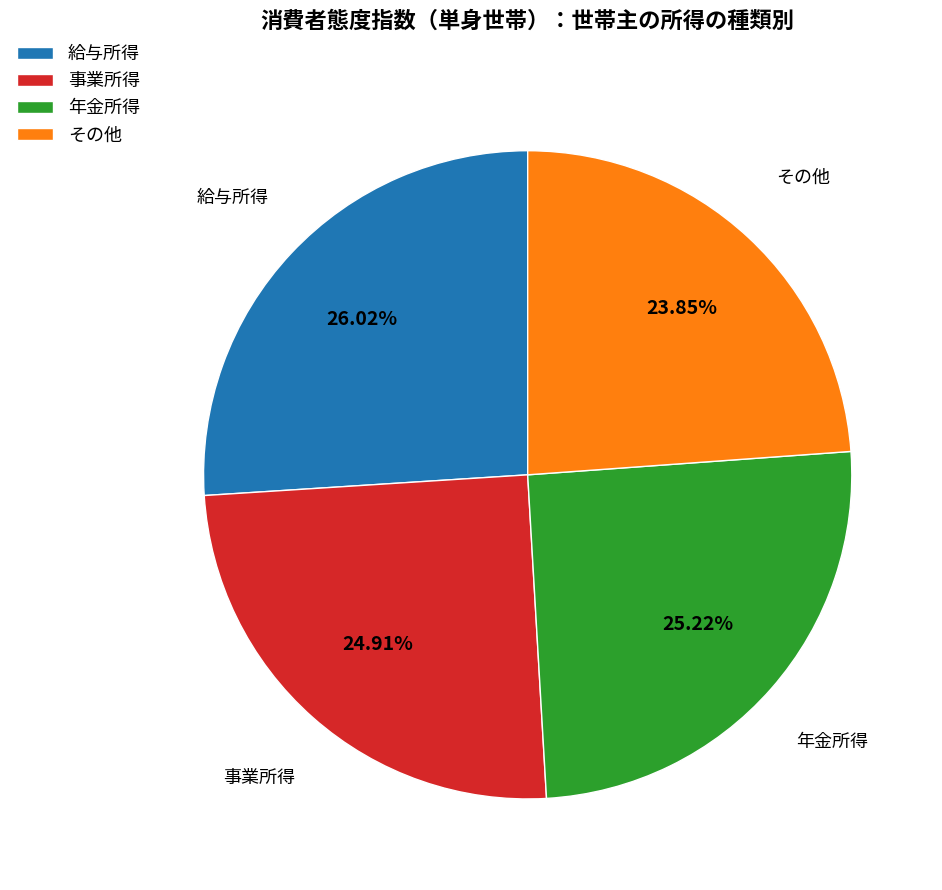

Is it true that 事業所得 is 25% of the pie?

True